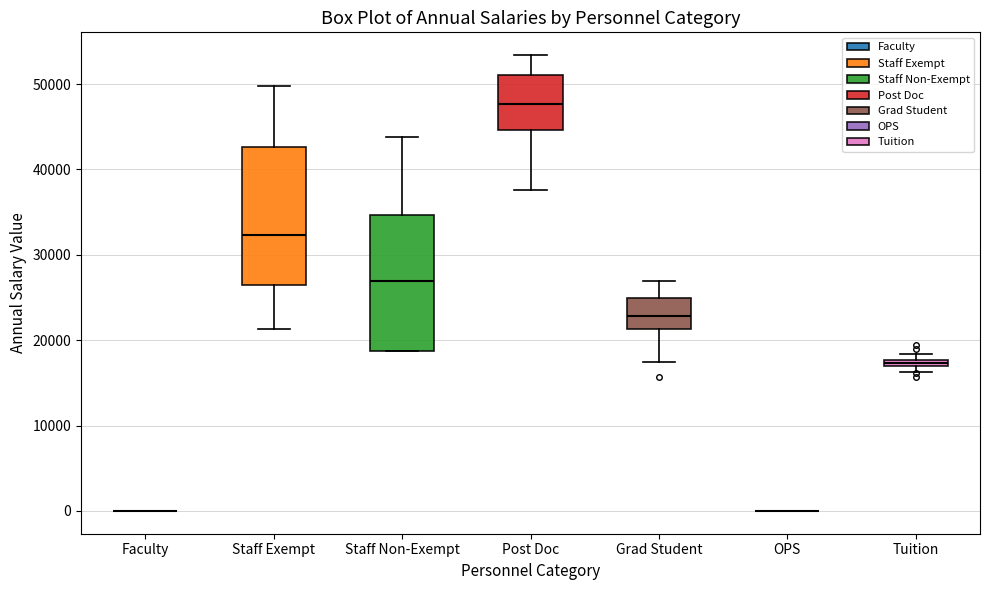

Where is the upper edge of the box for Staff Non-Exempt on the y-axis? The values are not printed on the chart, so give them approximately, as read against the axis.

35000